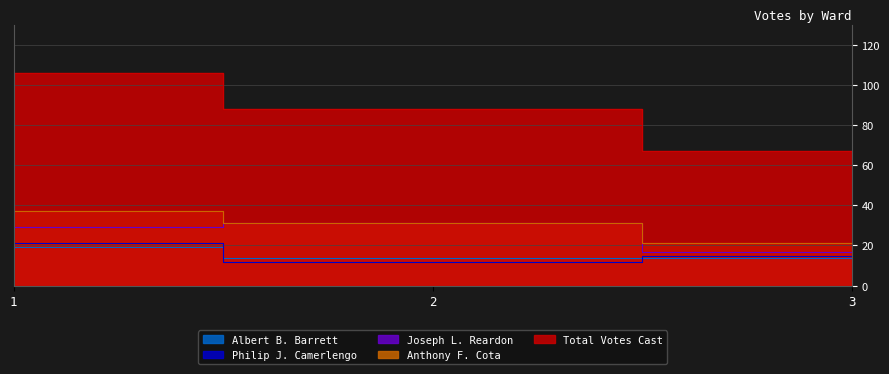

At which category is the sum across all series the highest?

1